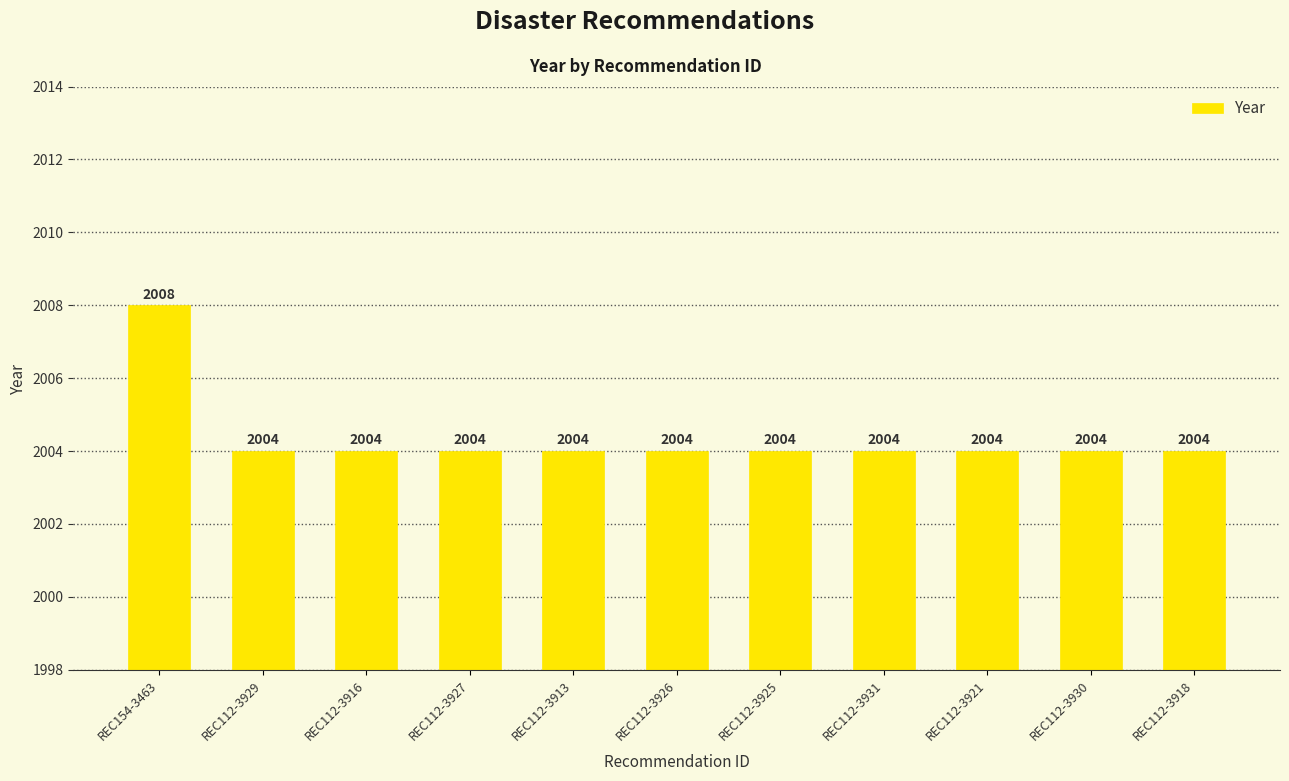

How many categories are shown in the chart?

11